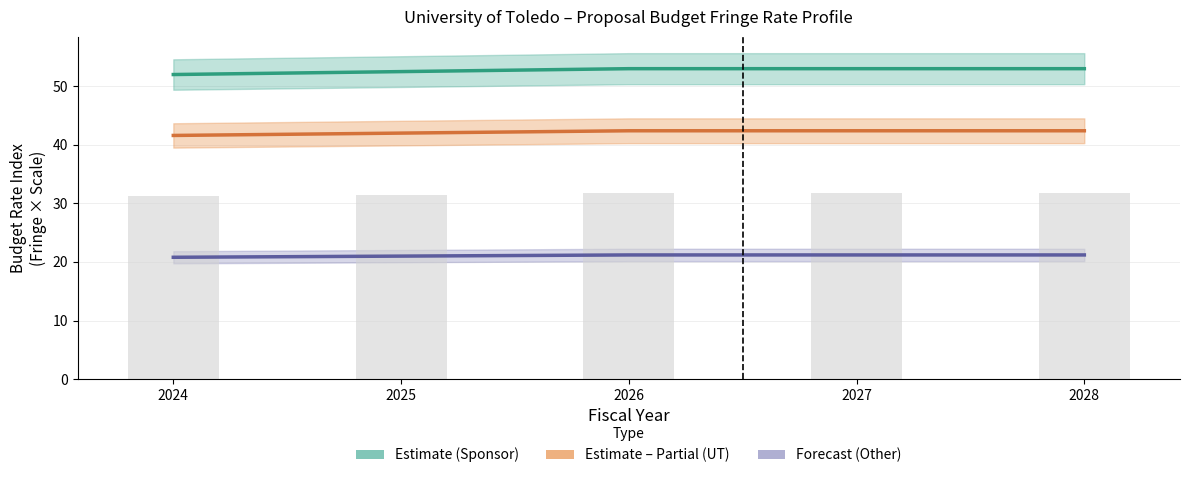

At which label does Sponsor (Fringe Est.) reach its minimum?

2024